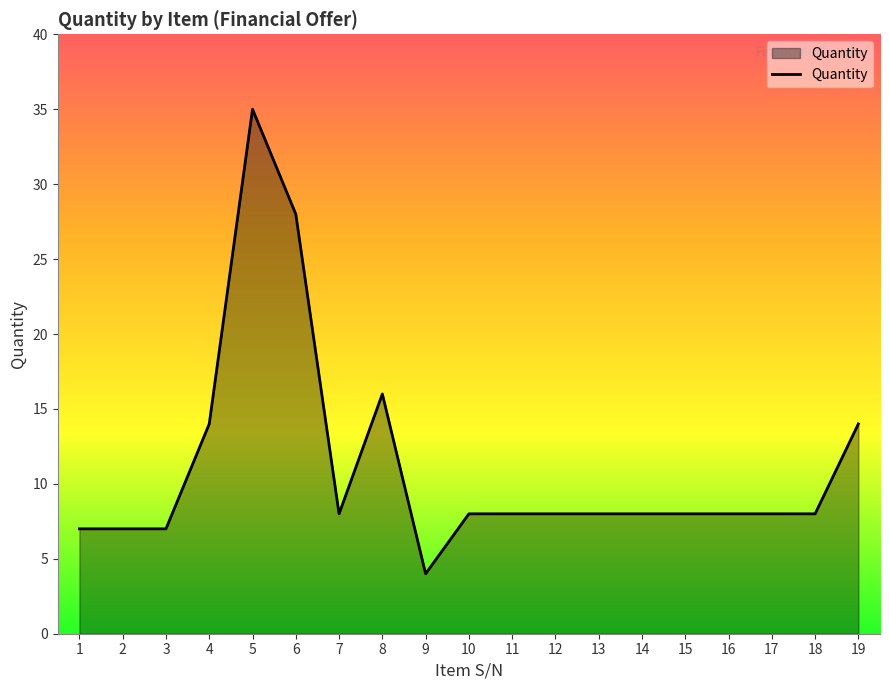

What is the sum of the values at 7 and 8?

24